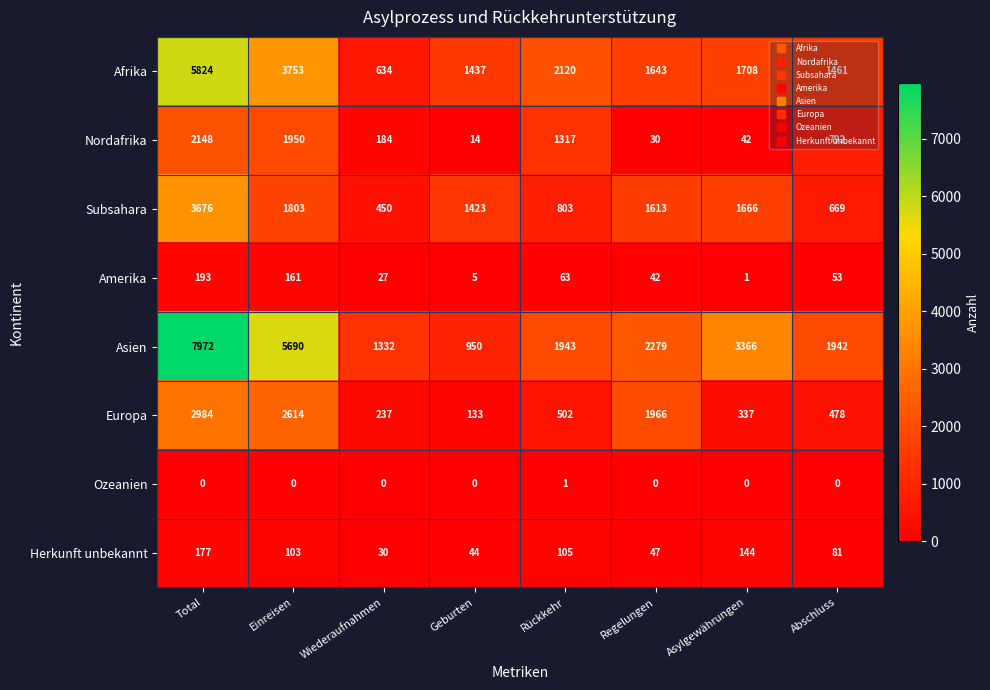

What is the sum of the Afrika values at Regelungen and Rückkehr?

3763